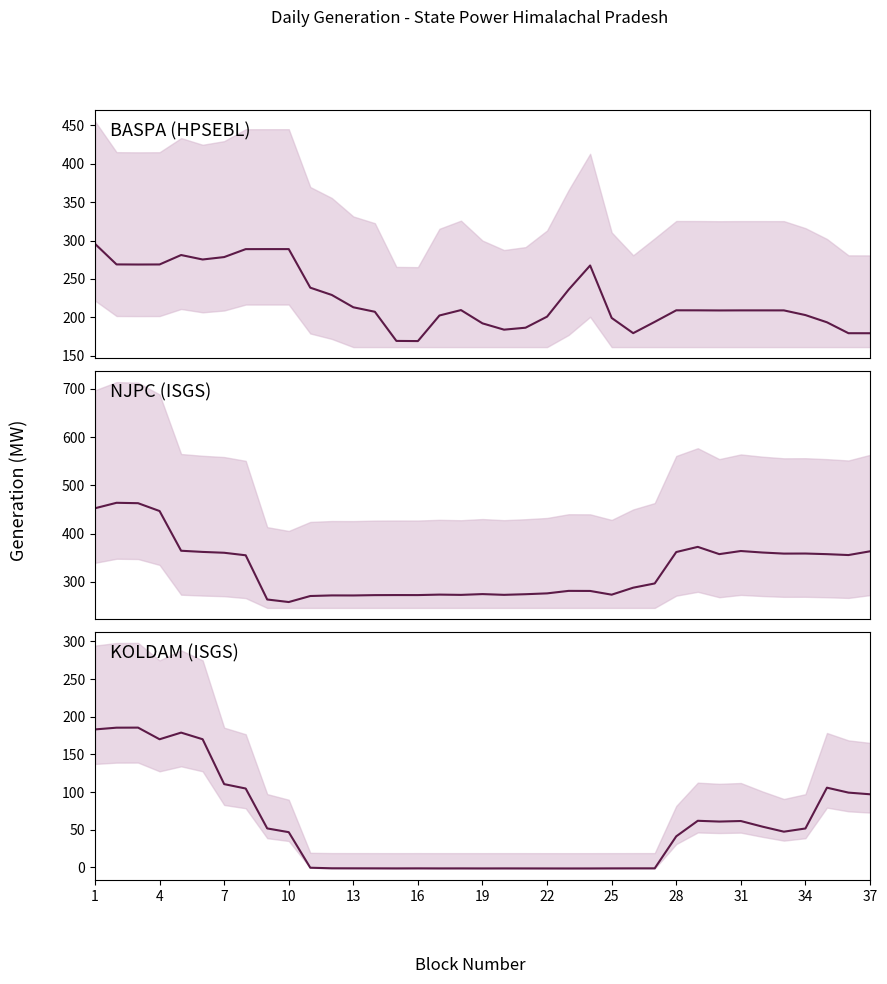

In NJPC, how many points are higher than both neighbors (excluding endpoints)?

9